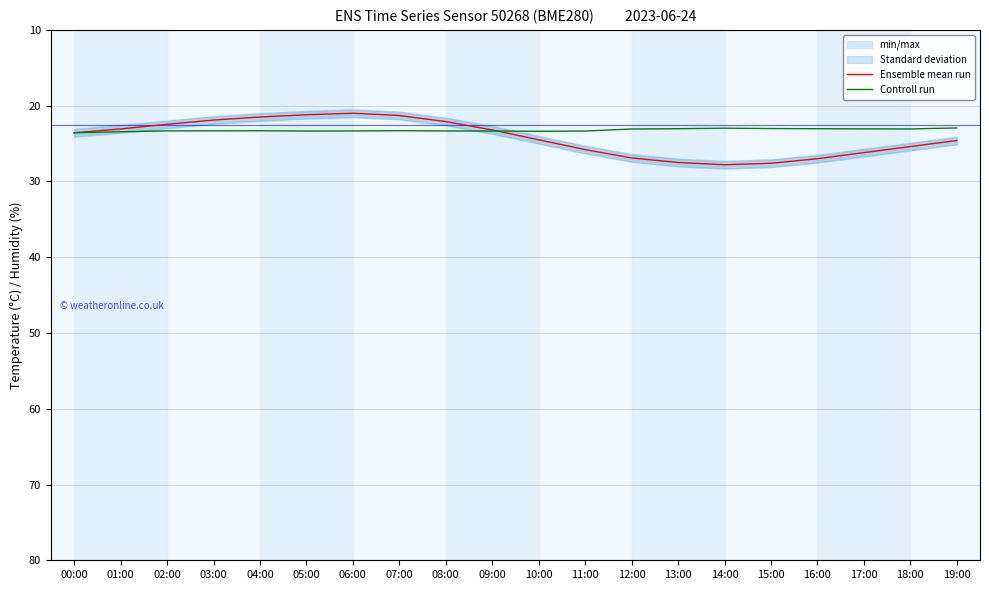

What is the spread (max minus min) of values at 11:00?

2.4